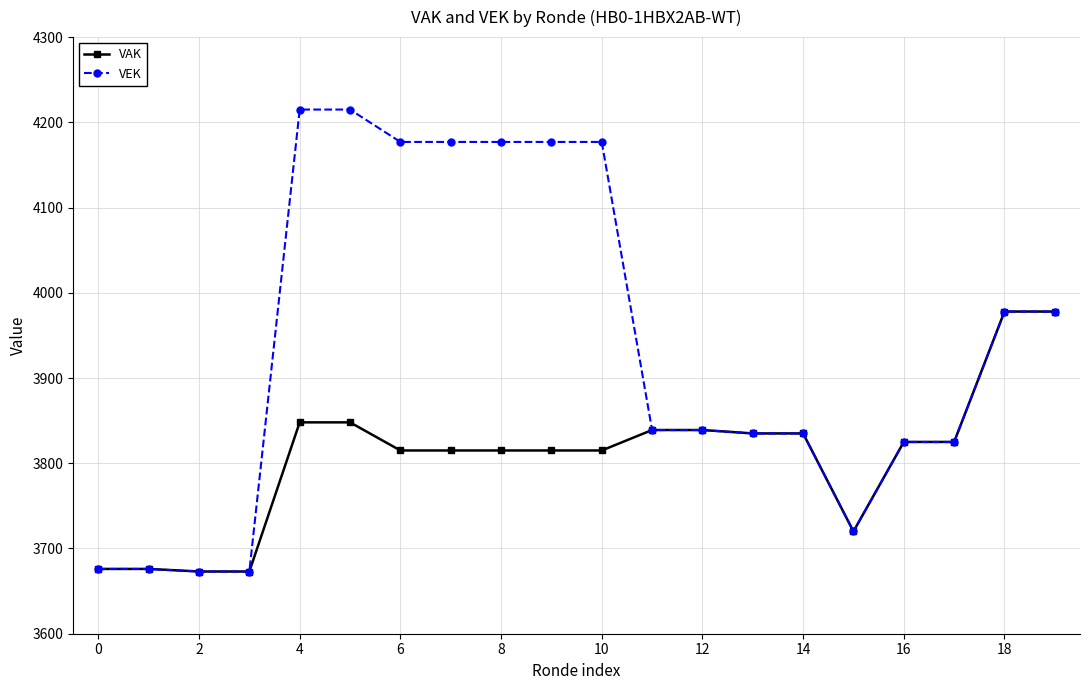

What is the maximum value shown in the chart?

4215